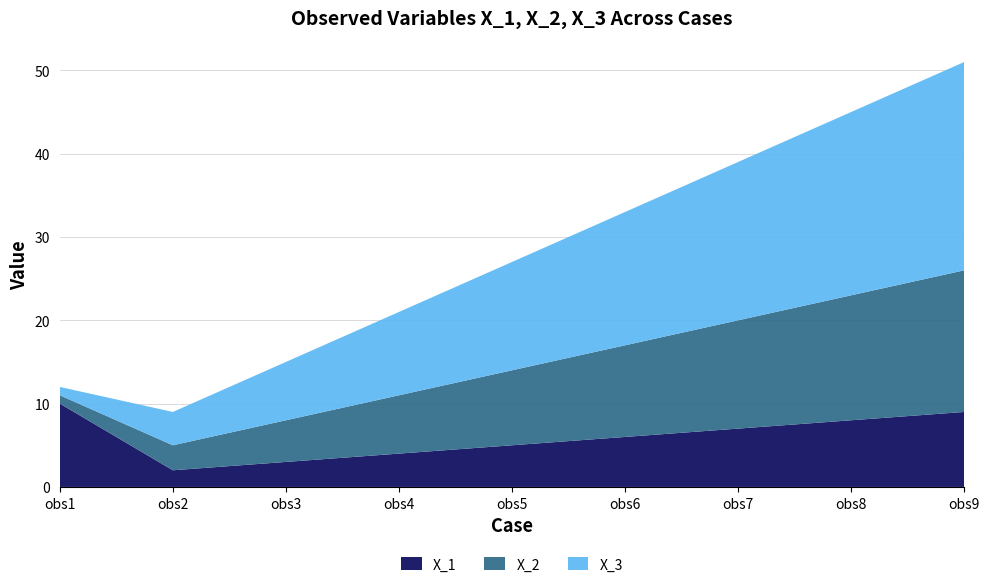

Reading left to right, transcribe all the data shown in this chart.

X_1: obs1=10	obs2=2	obs3=3	obs4=4	obs5=5	obs6=6	obs7=7	obs8=8	obs9=9
X_2: obs1=1	obs2=3	obs3=5	obs4=7	obs5=9	obs6=11	obs7=13	obs8=15	obs9=17
X_3: obs1=1	obs2=4	obs3=7	obs4=10	obs5=13	obs6=16	obs7=19	obs8=22	obs9=25